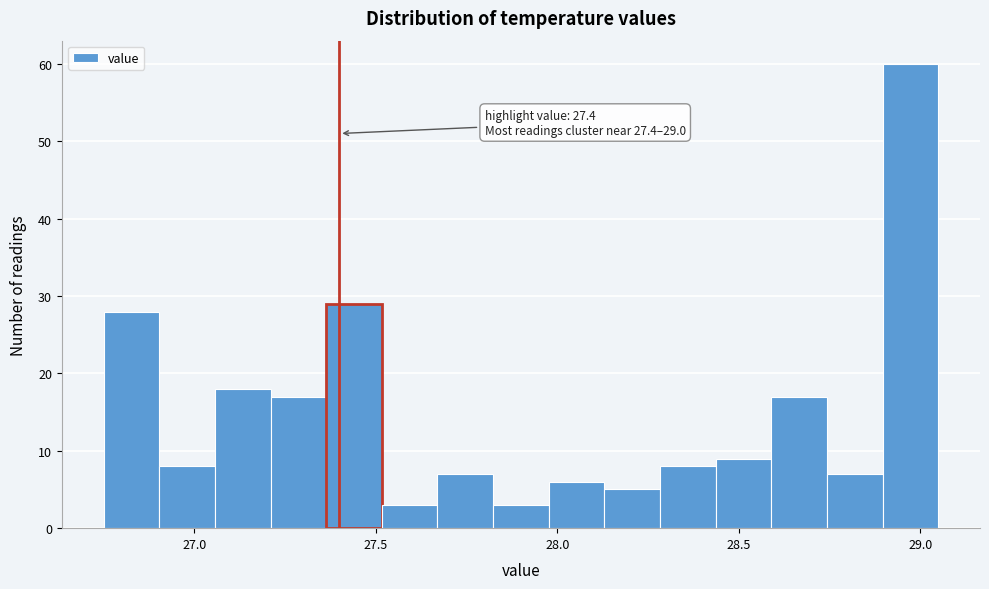

Read against the x-axis, roughly where is the centre of the tallest bar?

28.95